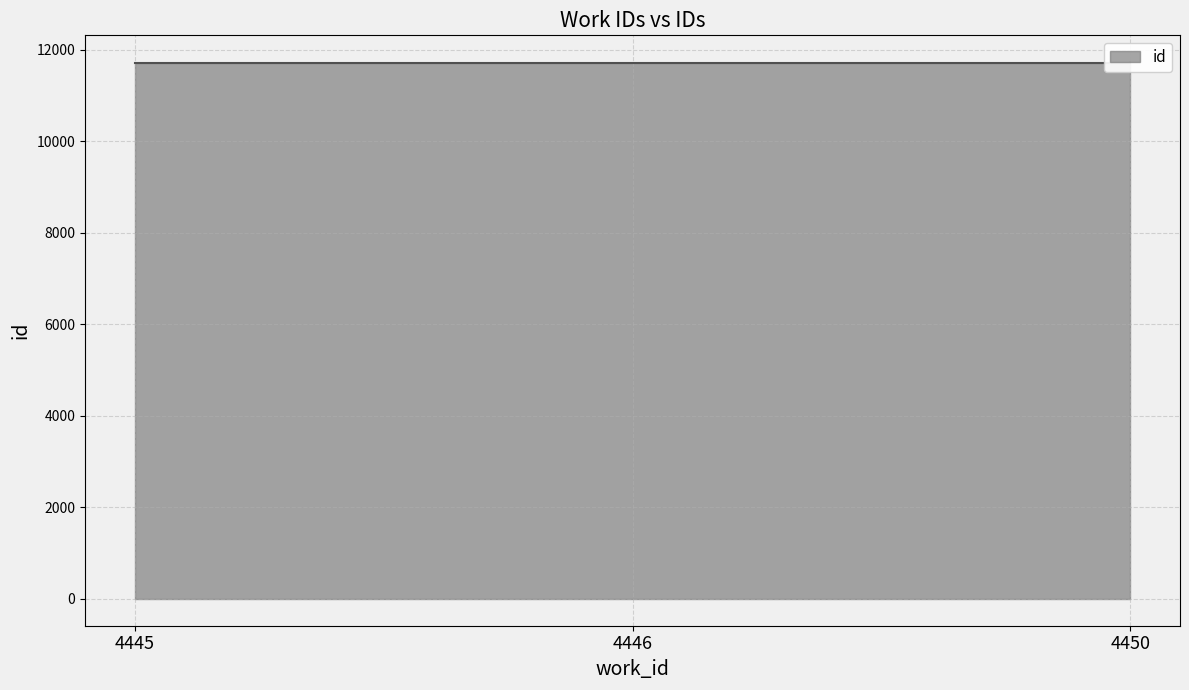

Count the values in the range 11709 to 11725.

3